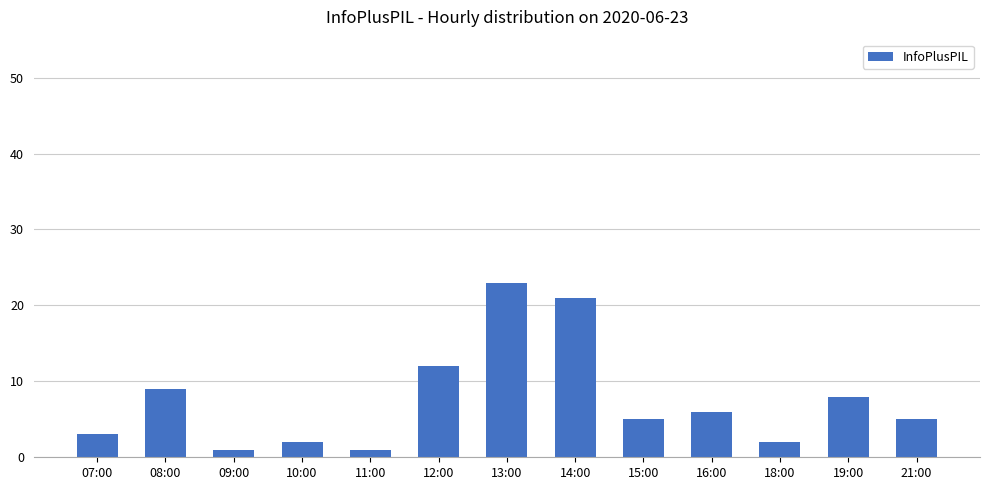

Is it true that the value at 13:00 is 40?

False